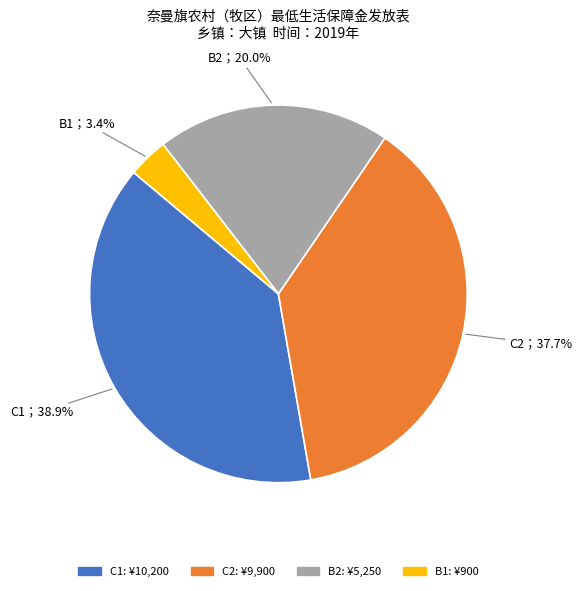

Count the number of slices in the pie.

4